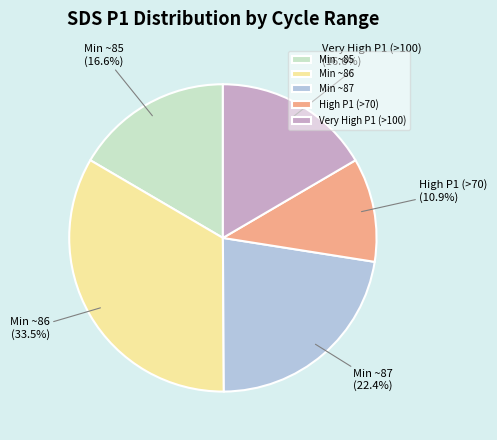

How many slices are in this pie chart?

5